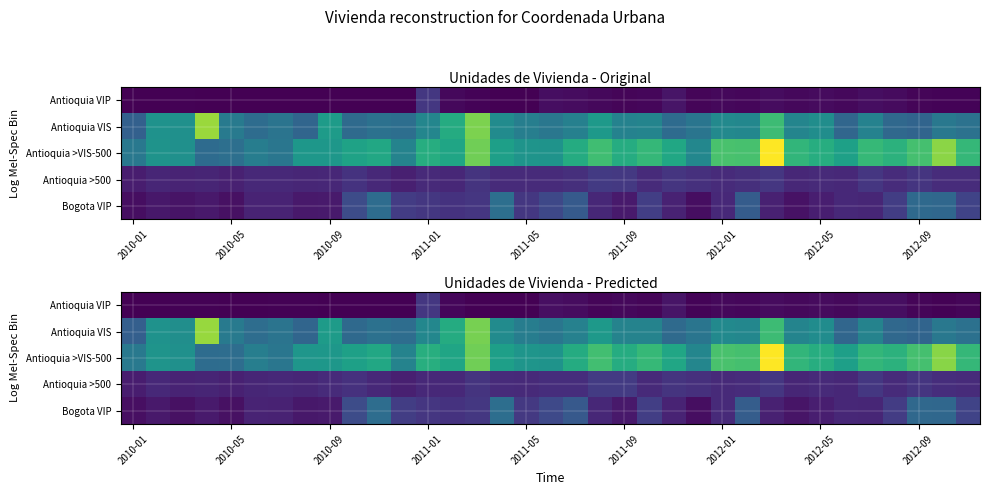

Is it true that Bogota VIP equals 102.6 at 2010-09?

True